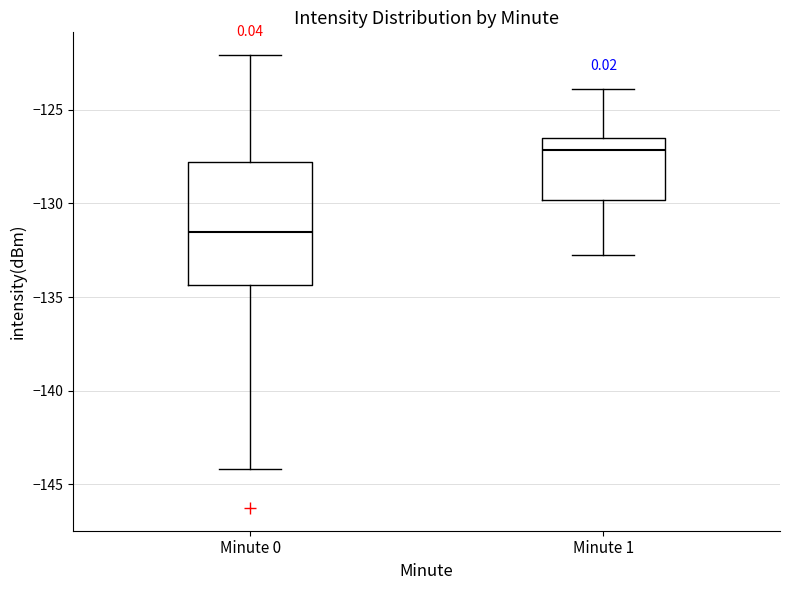

Where does the median line of the box for Minute 0 sit on the y-axis? The values are not printed on the chart, so give them approximately, as read against the axis.

-131.5